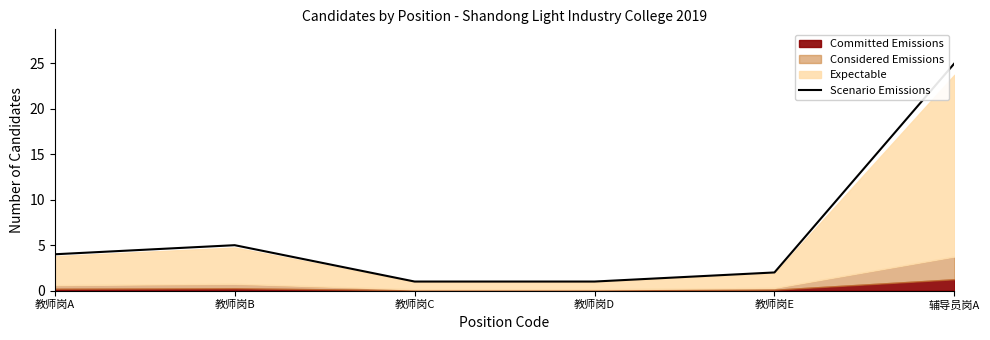

Which has a higher value, 教师岗D or 教师岗B?

教师岗B